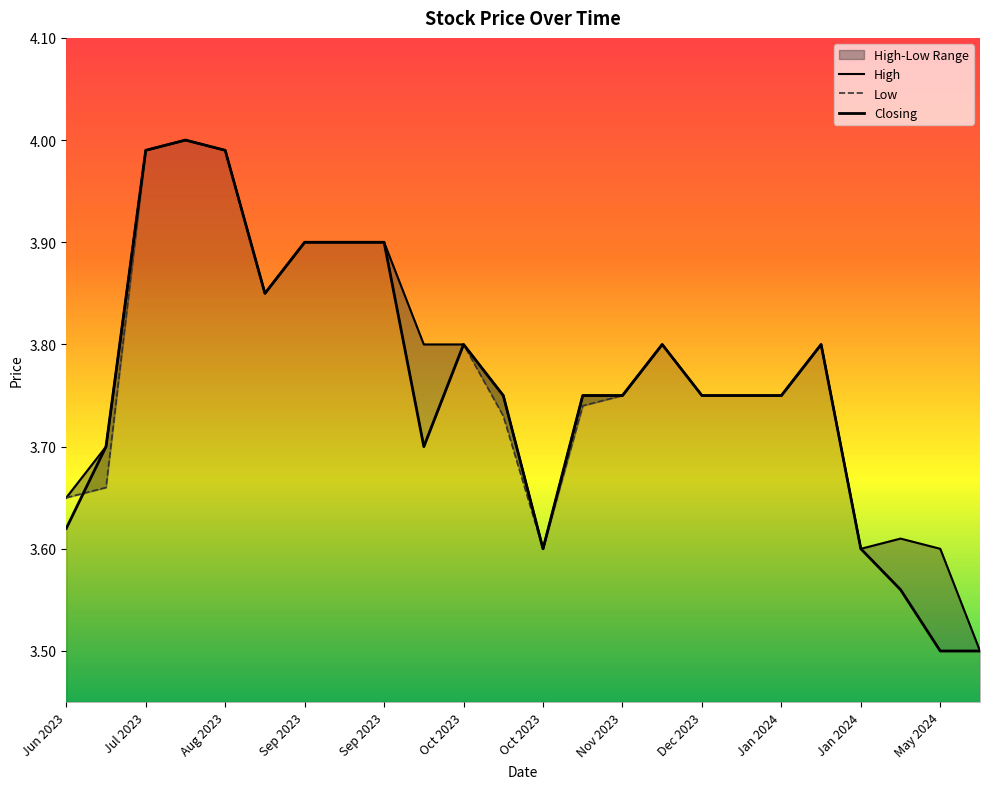

In Low, how many points are higher than both neighbors (excluding endpoints)?

4